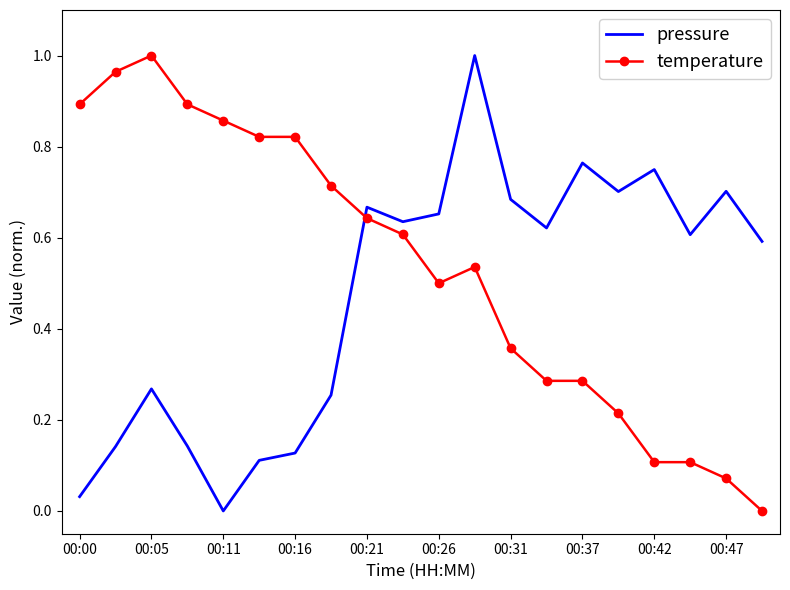

List the series in order of their overall mean, highest first.

temperature, pressure